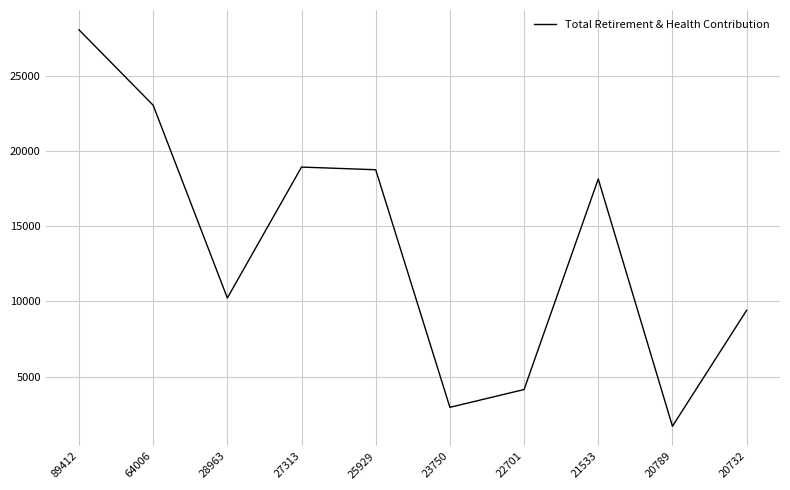

What is the smallest value displayed?

1705